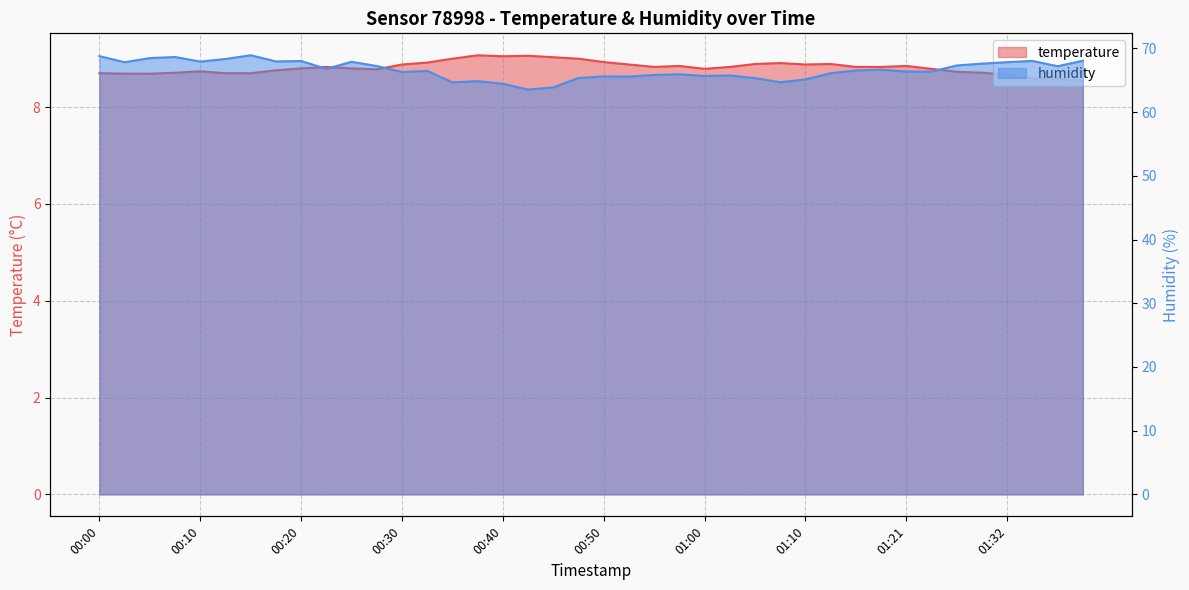

What is the difference between the maximum and minimum values in the humidity series?

5.4